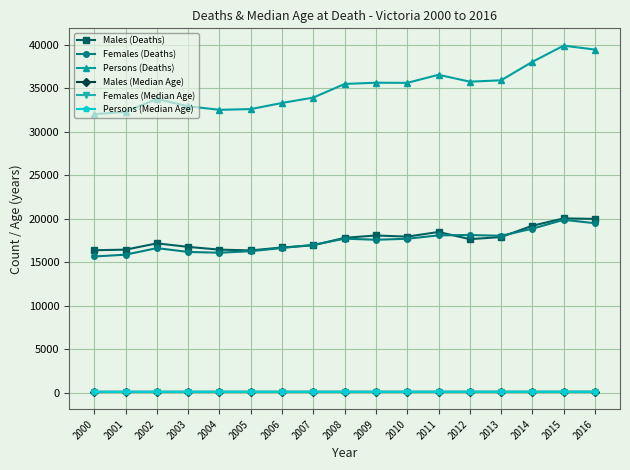

What is the difference between the maximum and second lowest values in the Females (Median Age) series?

3.4